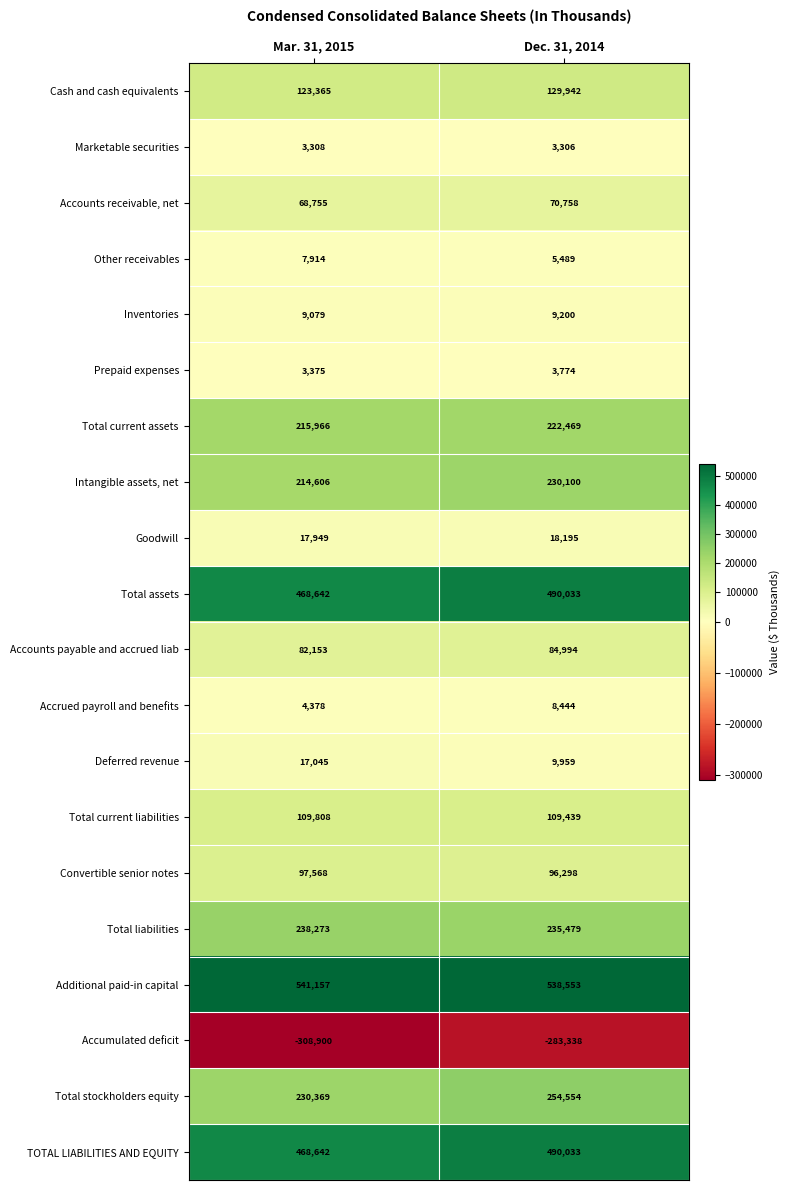

How many categories are shown in the chart?

2